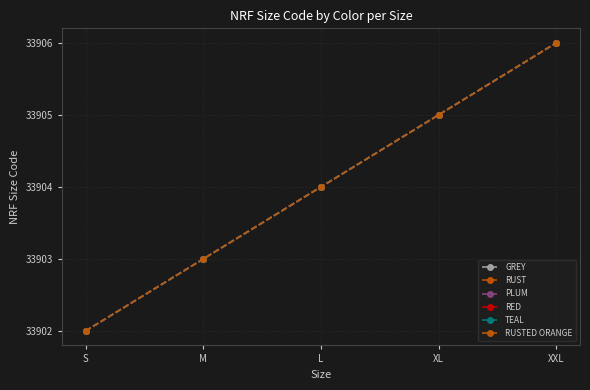

At which label does RUSTED ORANGE first exceed 33904?

XL